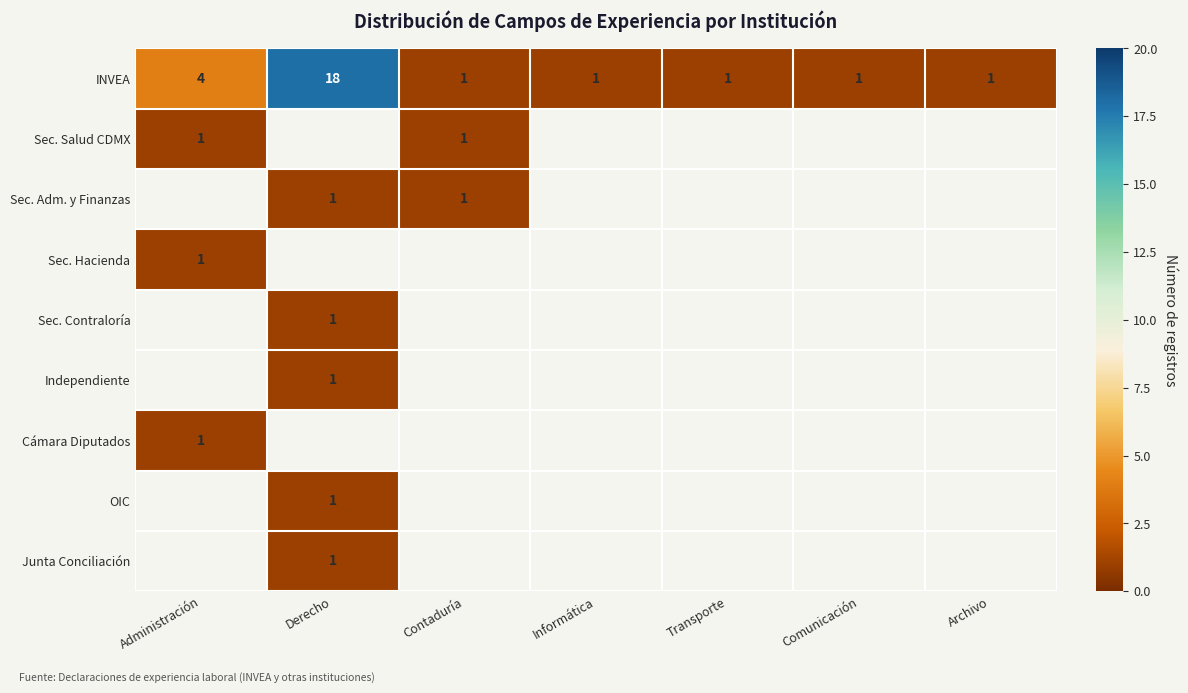

True or false: INVEA has a value of 2 at Informática.

False